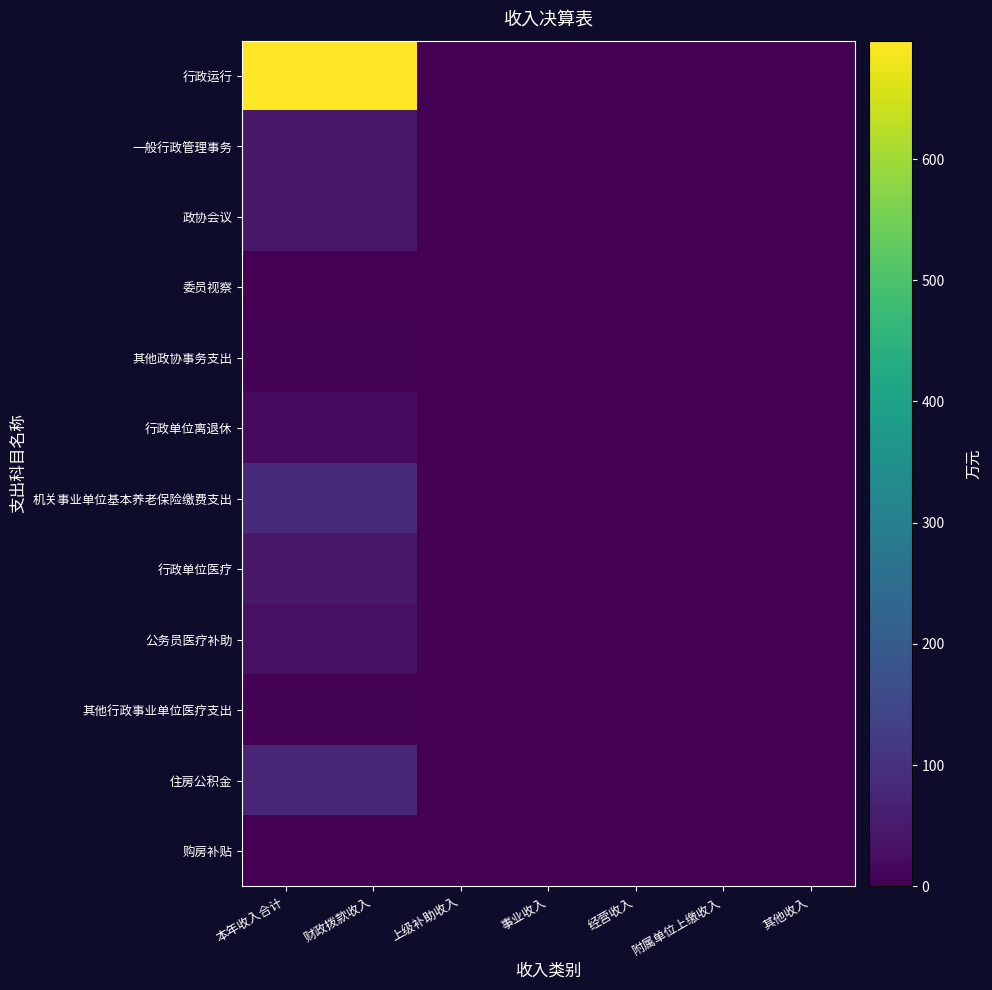

At which category is the sum across all series the highest?

本年收入合计